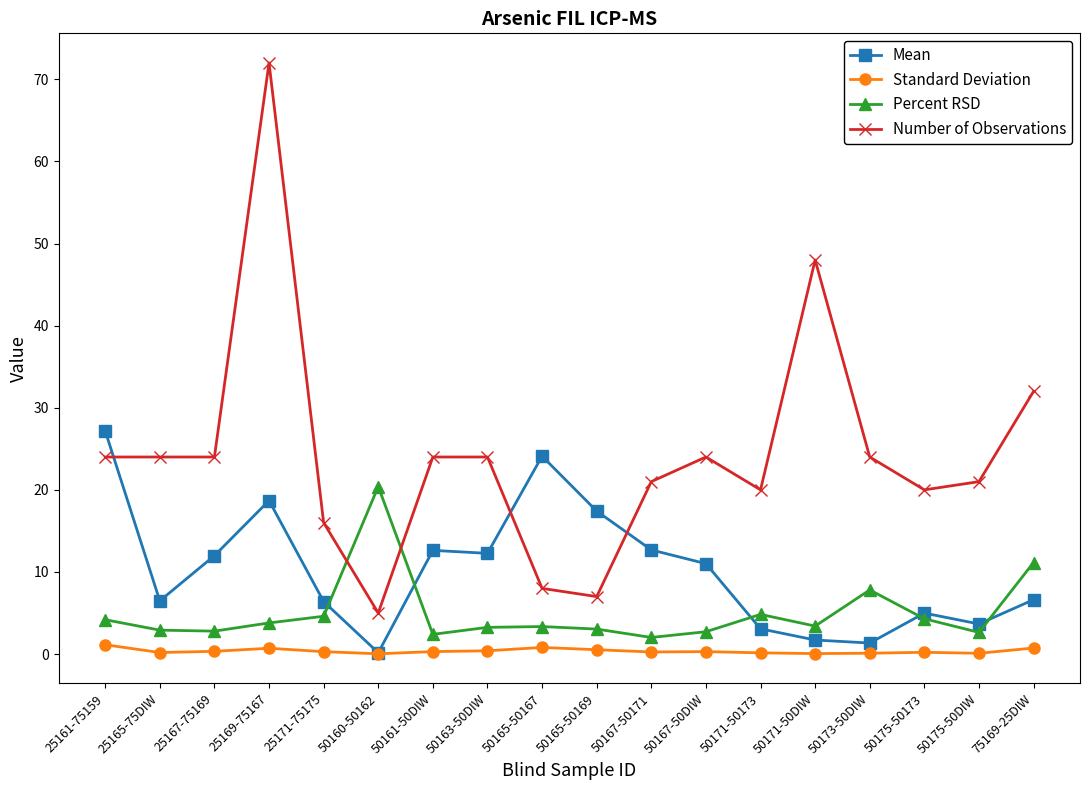

True or false: Number of Observations and Standard Deviation cross at least once.

False